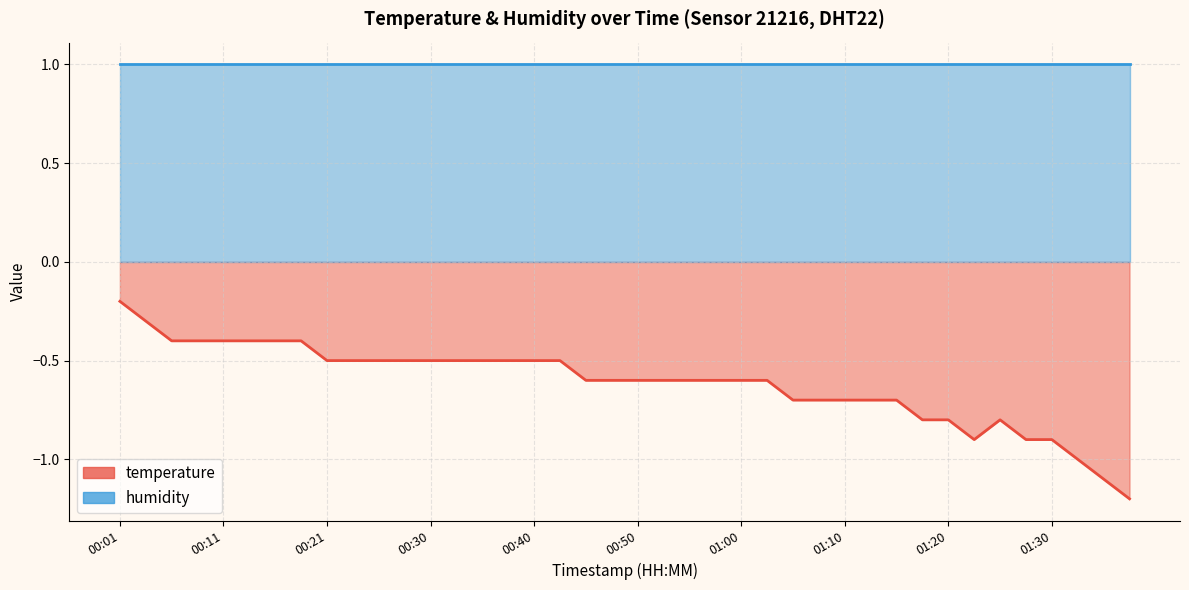

True or false: the data shows -0.5 at 00:33.

True